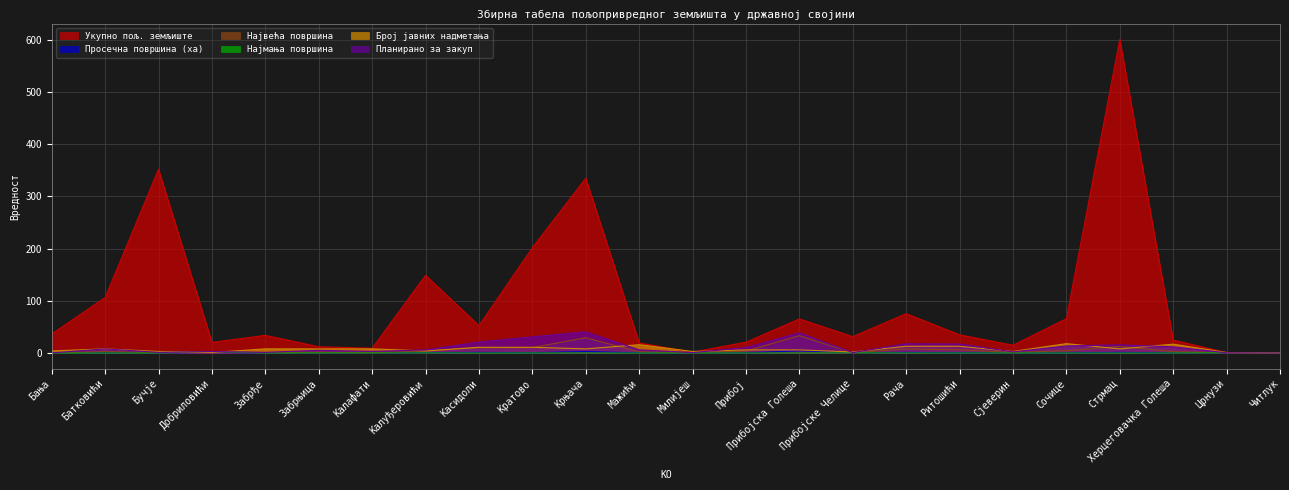

What is the difference between the Најмања површина values at Сјеверин and Стрмац?

0.1